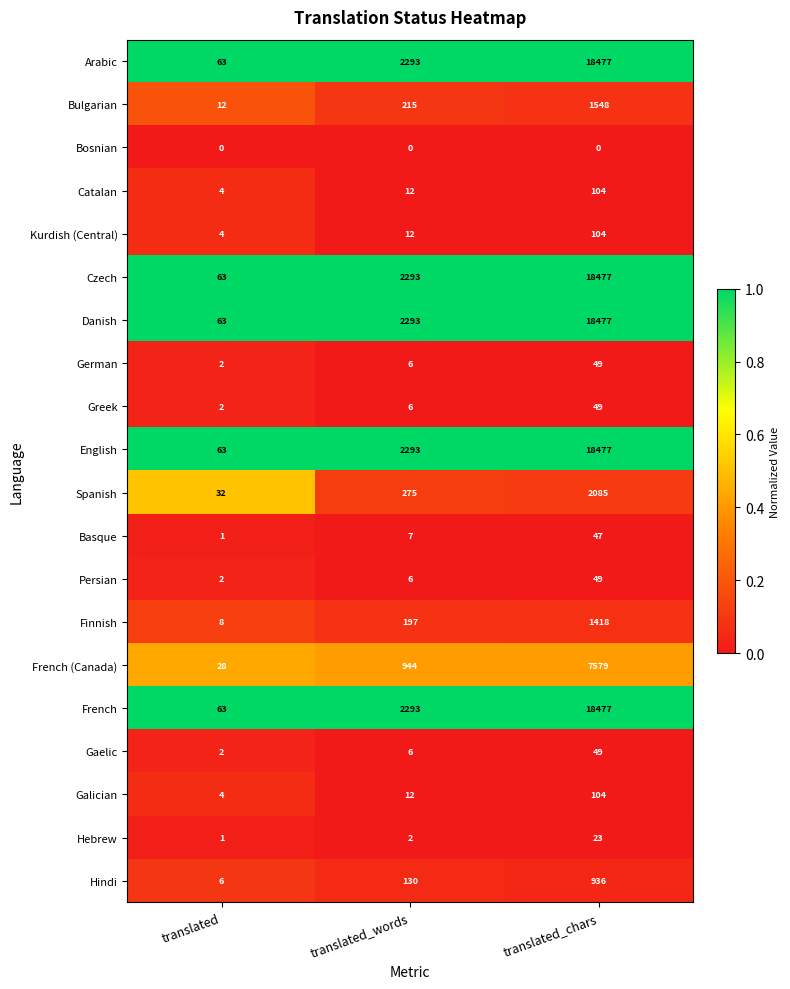

Rank the categories by English value from lowest to highest.

translated, translated_words, translated_chars